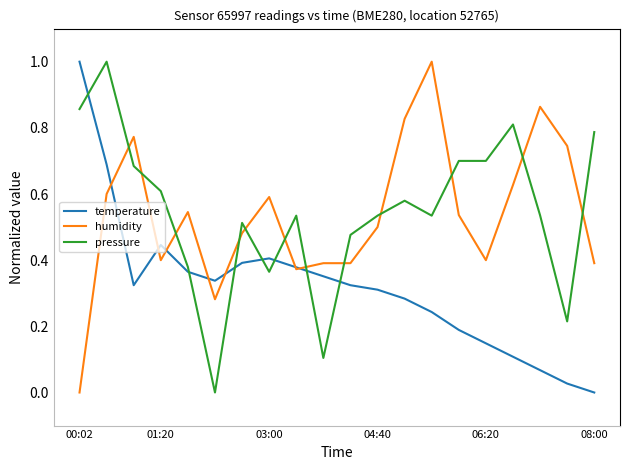

How many intersections are there between humidity and pressure?

12